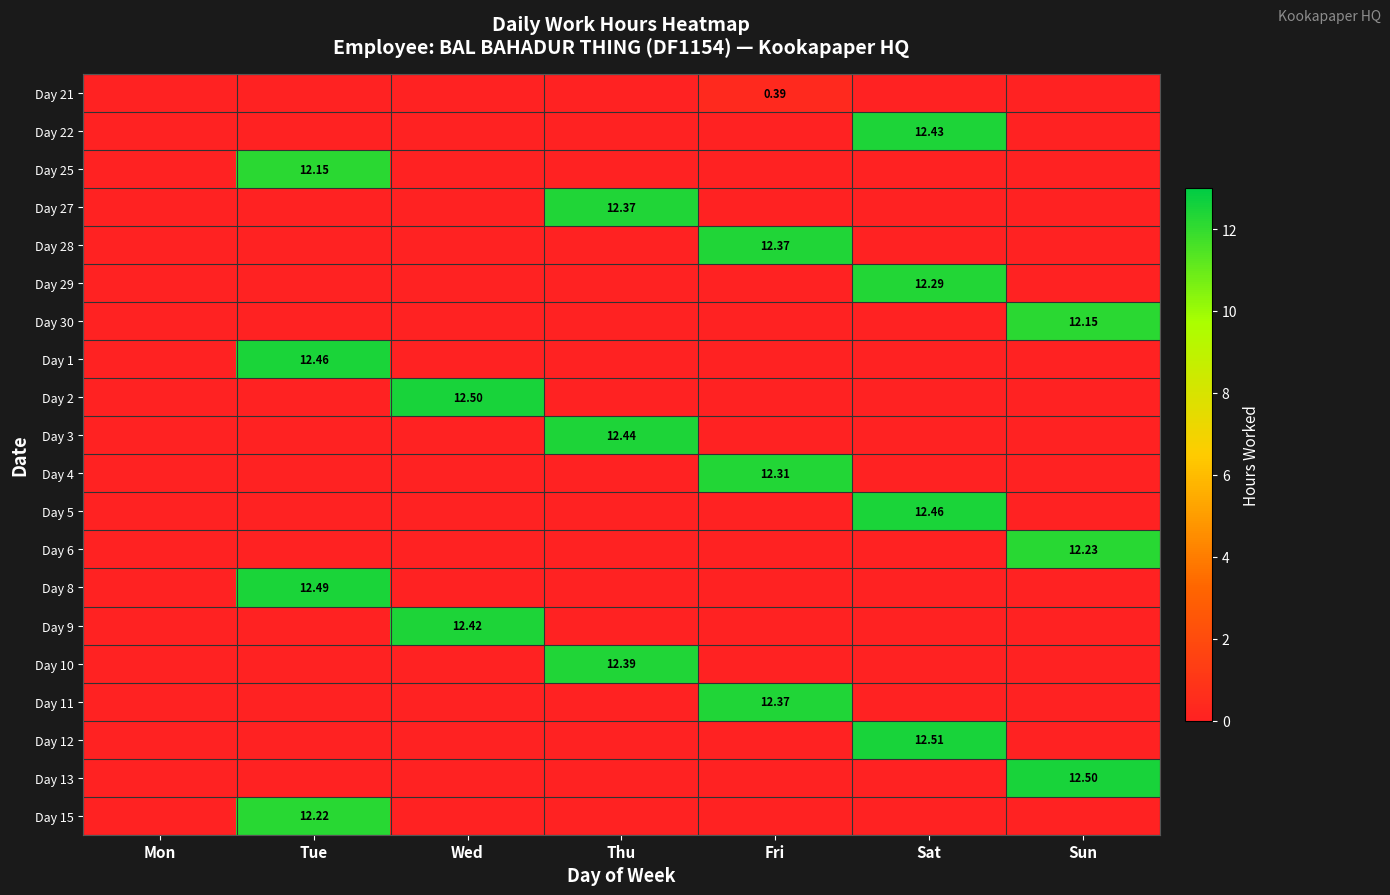

At which label does Day 15 reach its minimum?

Mon